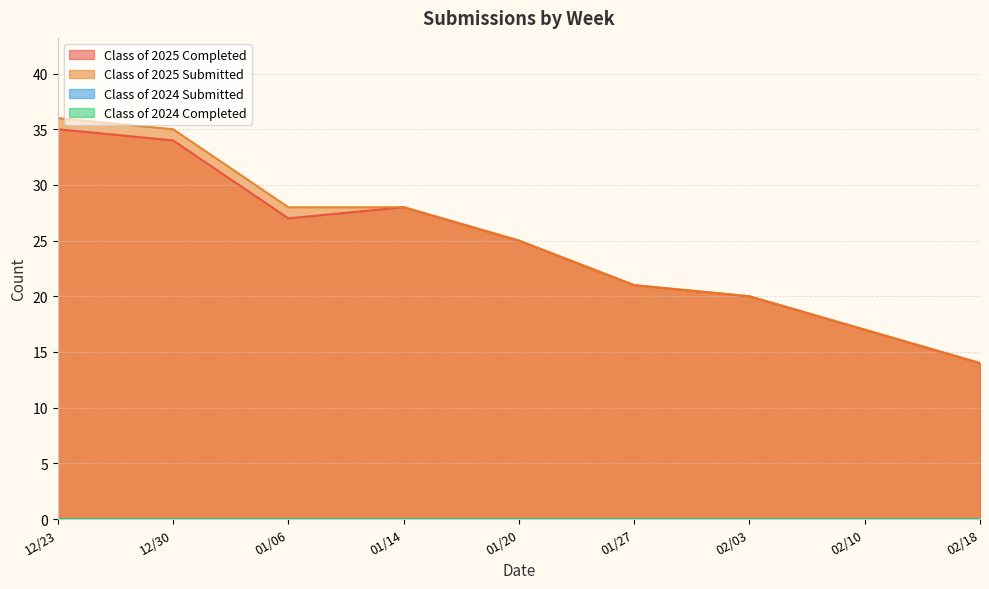

What is the sum of all Class of 2025 Completed values?

221